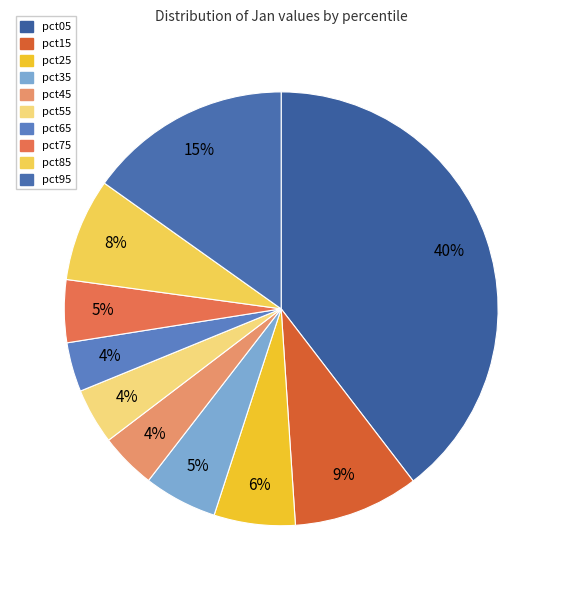

Which category has the biggest portion of the pie?

pct05